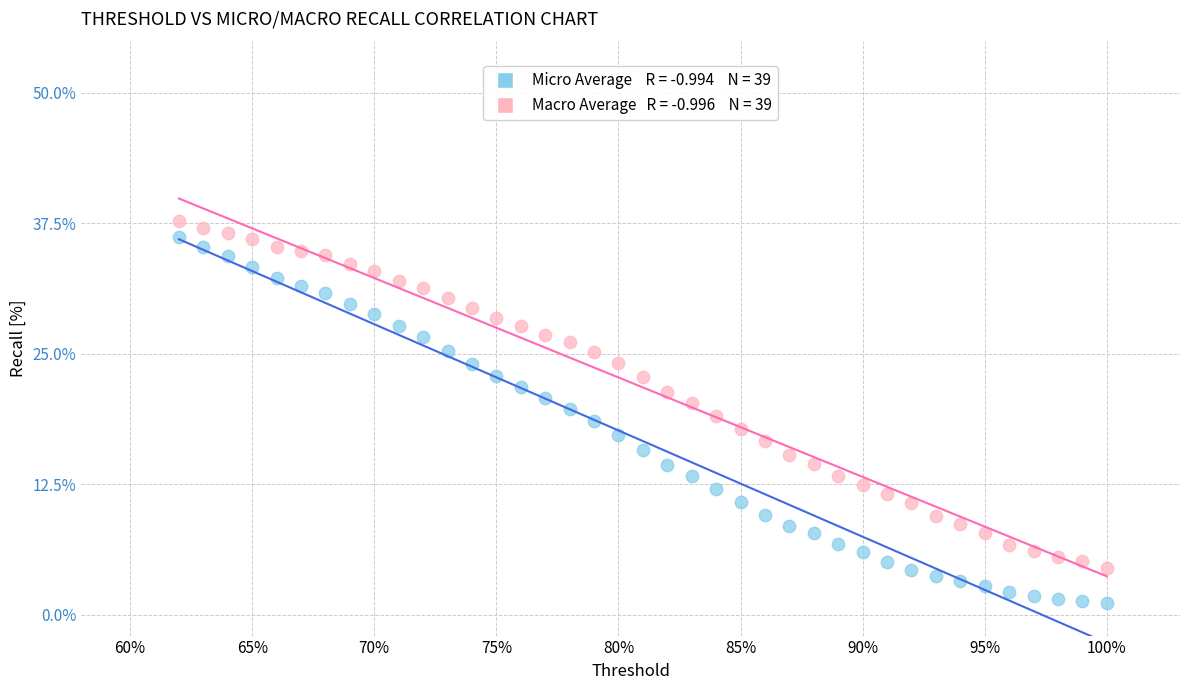

Across all data points, what is the range of Y values (max minus min)?

36.6